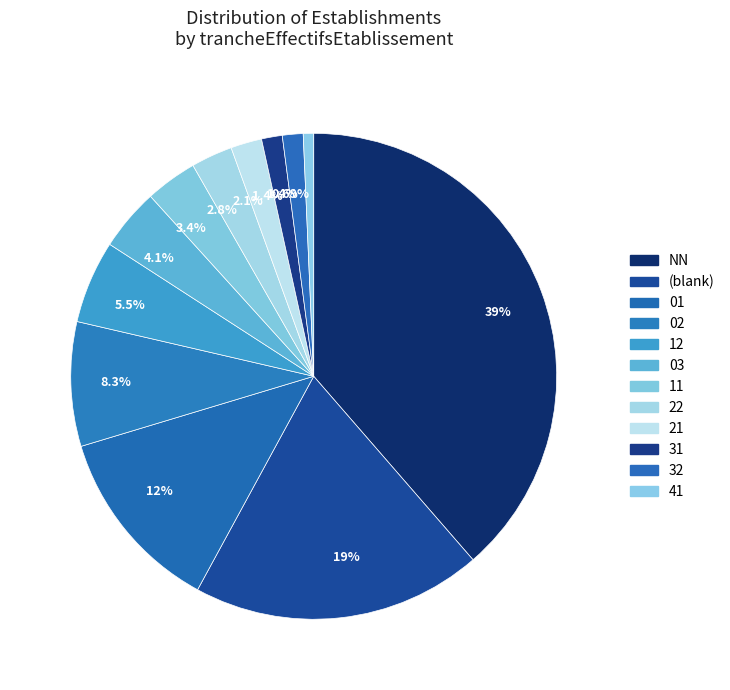

Is there any slice that represents more than half of the pie?

No